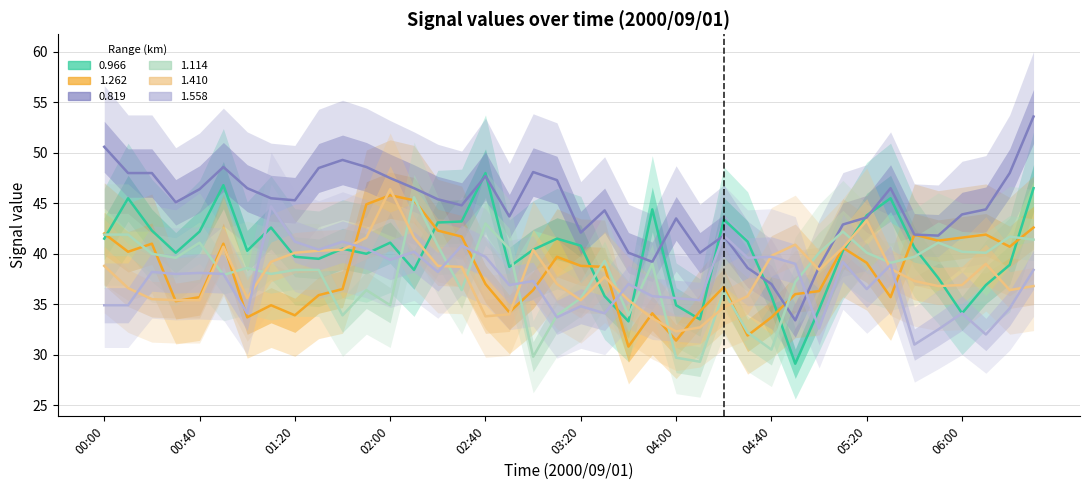

The value of 0.819 at 01:20 is 60.2. True or false?

False